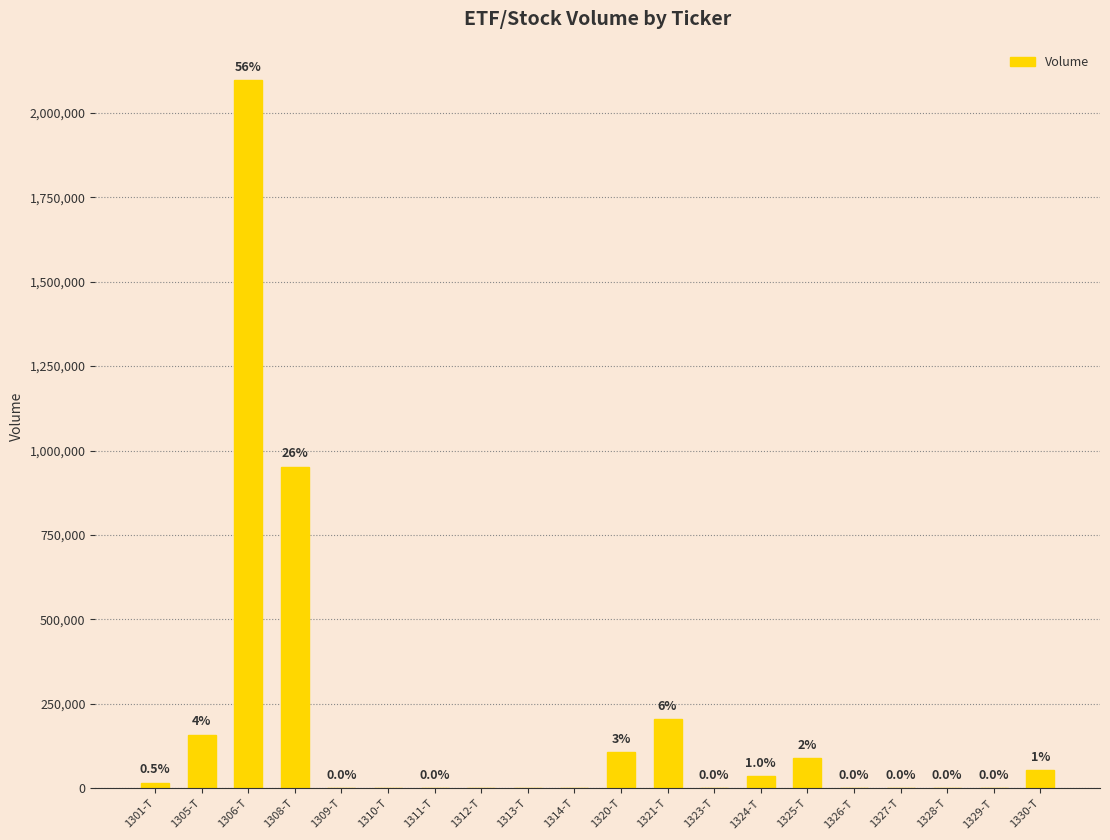

True or false: the data shows 1362402 at 1312-T.

False